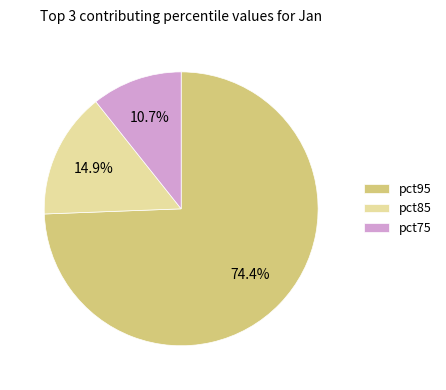

Between pct95 and pct75, which is larger?

pct95